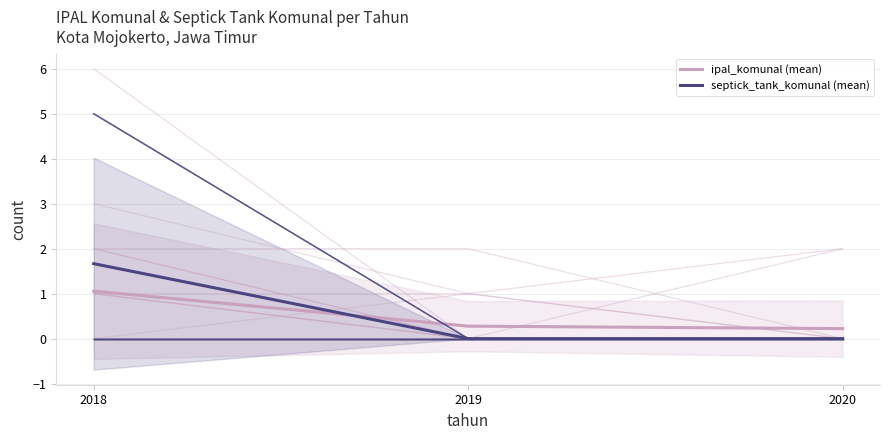

Which series has the largest total across all categories?

septick_tank_komunal (mean)